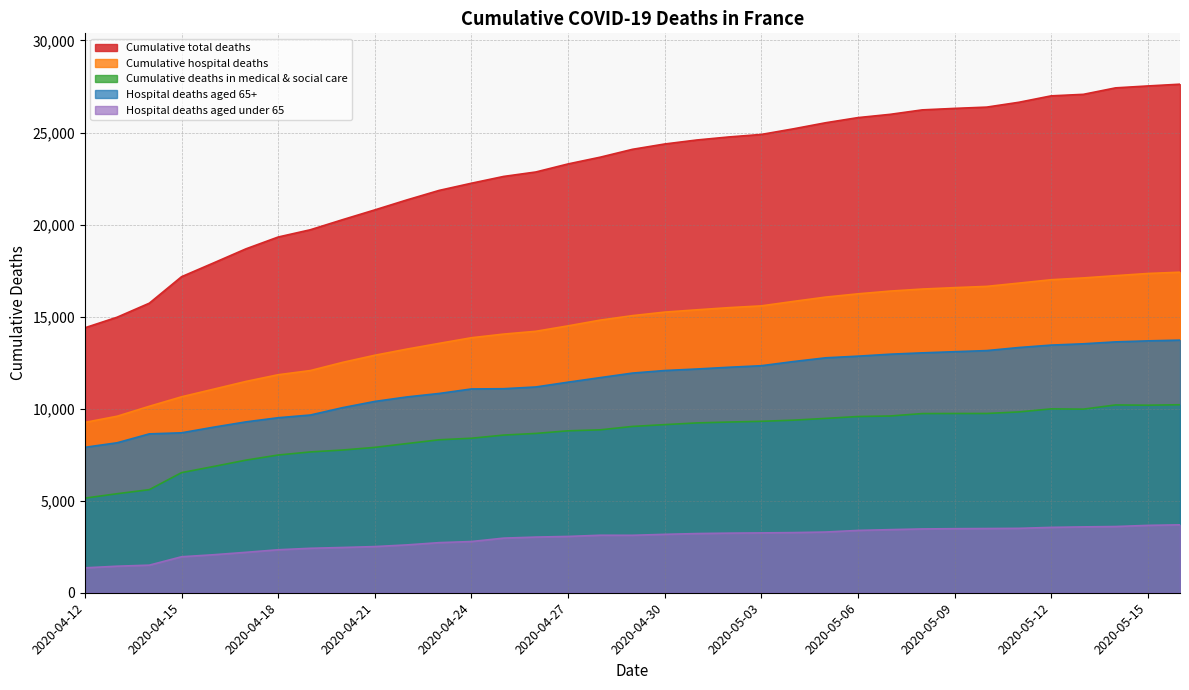

True or false: Cumulative hospital deaths and Cumulative deaths in medical & social care cross at least once.

False